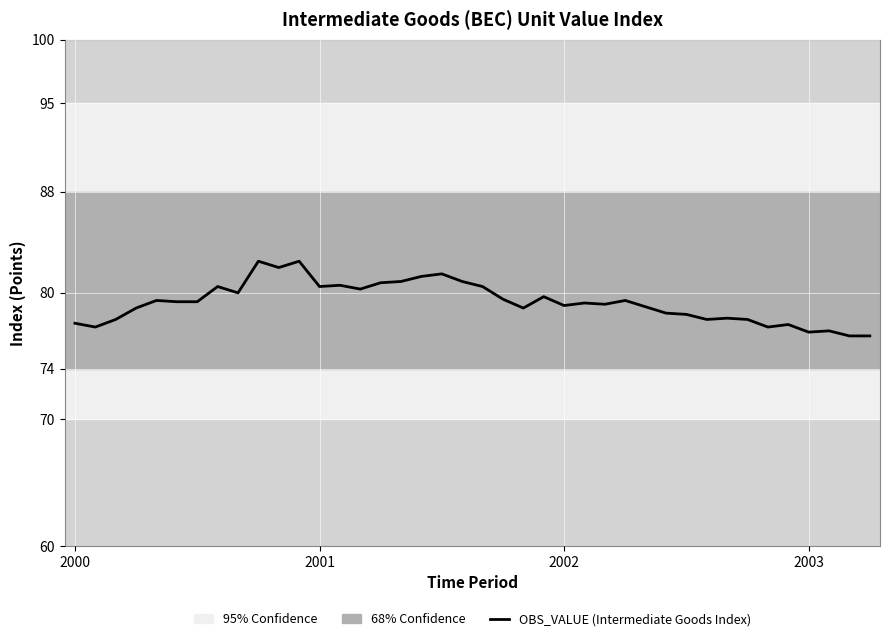

What is the smallest value displayed?

76.6